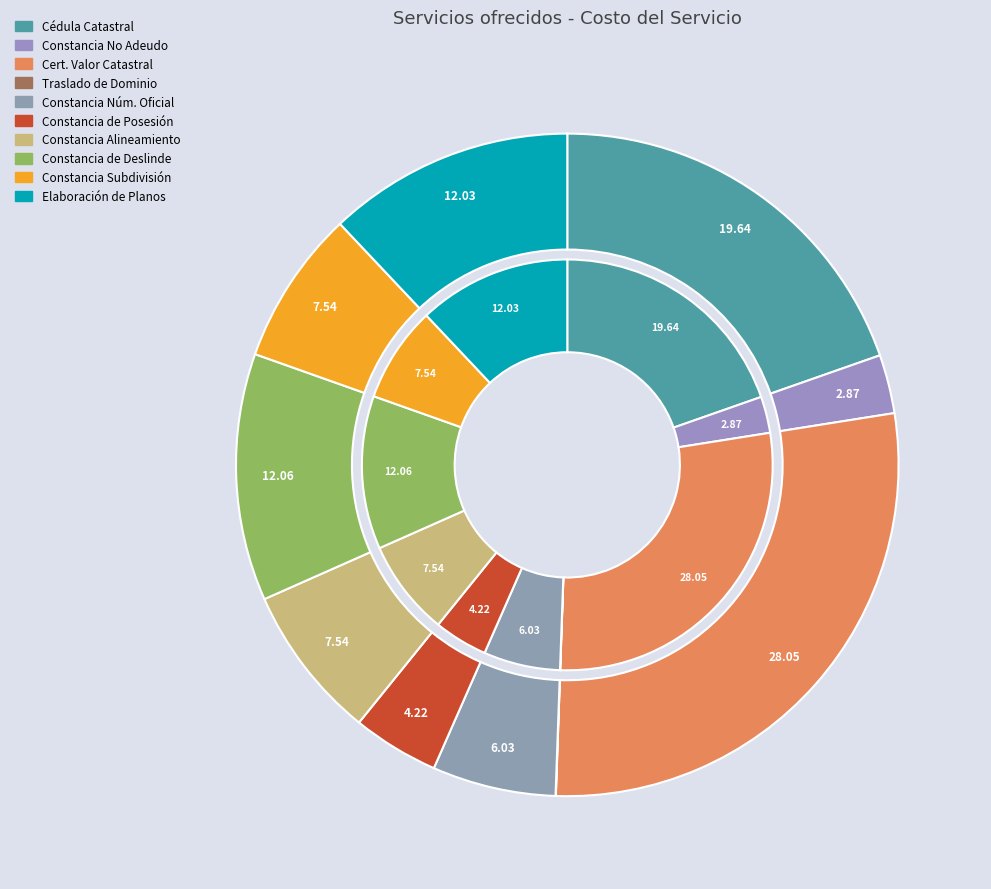

Is TRASLADO DE DOMINIO the majority of the pie?

No